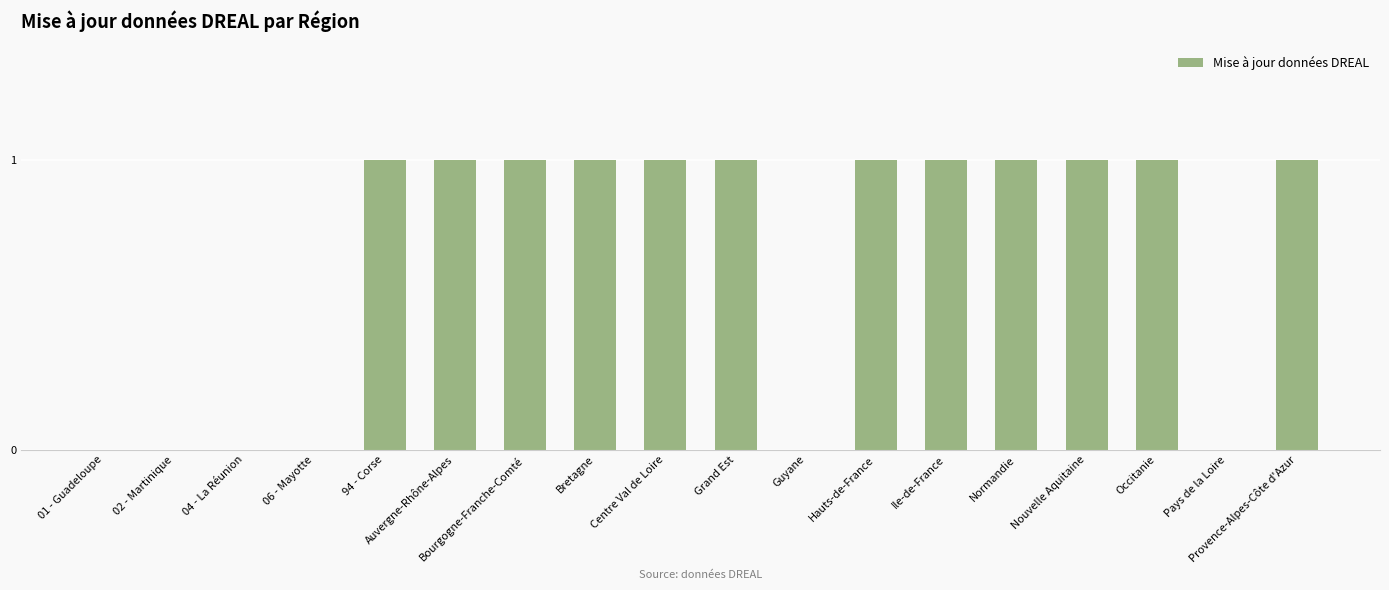

Is it true that the value at Hauts-de-France is 2?

False